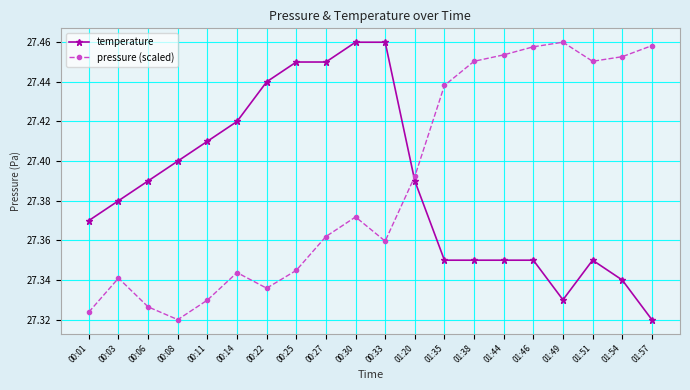

True or false: temperature and pressure (scaled) intersect in this chart.

True